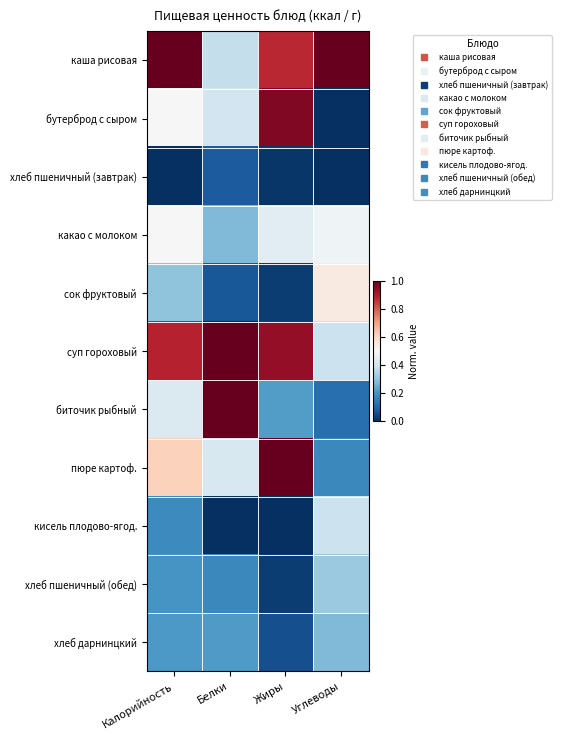

Reading right to left, transcribe all the data shown in this chart.

каша рисовая: Углеводы=1.0	Жиры=0.9	Белки=0.4	Калорийность=1.0
бутерброд с сыром: Углеводы=0.0	Жиры=1.0	Белки=0.4	Калорийность=0.5
хлеб пшеничный (завтрак): Углеводы=0.0	Жиры=0.0	Белки=0.1	Калорийность=0.0
какао с молоком: Углеводы=0.5	Жиры=0.4	Белки=0.3	Калорийность=0.5
сок фруктовый: Углеводы=0.5	Жиры=0.0	Белки=0.1	Калорийность=0.3
суп гороховый: Углеводы=0.4	Жиры=0.9	Белки=1.0	Калорийность=0.9
биточик рыбный: Углеводы=0.1	Жиры=0.2	Белки=1.0	Калорийность=0.4
пюре картоф.: Углеводы=0.2	Жиры=1.0	Белки=0.4	Калорийность=0.6
кисель плодово-ягод.: Углеводы=0.4	Жиры=0.0	Белки=0.0	Калорийность=0.2
хлеб пшеничный (обед): Углеводы=0.3	Жиры=0.0	Белки=0.2	Калорийность=0.2
хлеб дарнинцкий: Углеводы=0.3	Жиры=0.1	Белки=0.2	Калорийность=0.2